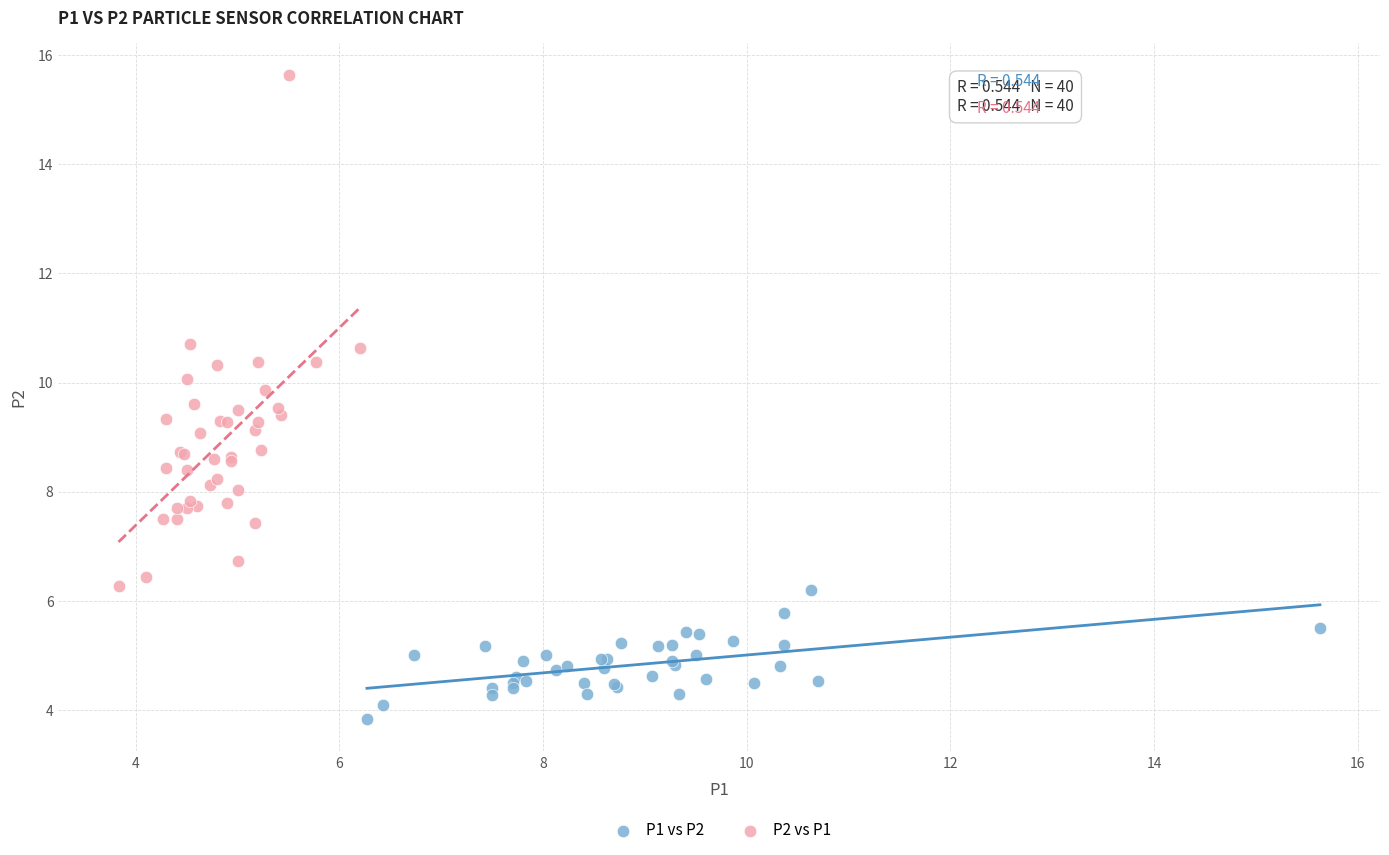

Which series reaches the minimum Y coordinate?

P1 vs P2